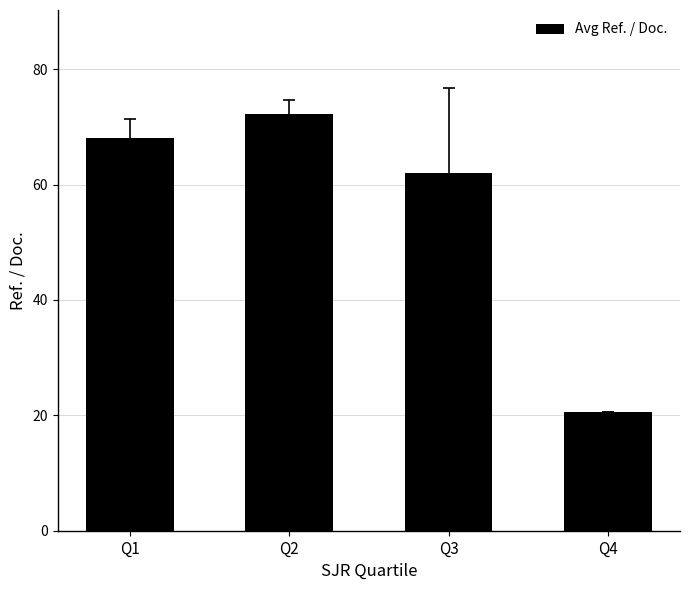

Reading left to right, what are all the values shown in this chart?

Q1=68.0	Q2=72.2	Q3=62.0	Q4=20.6